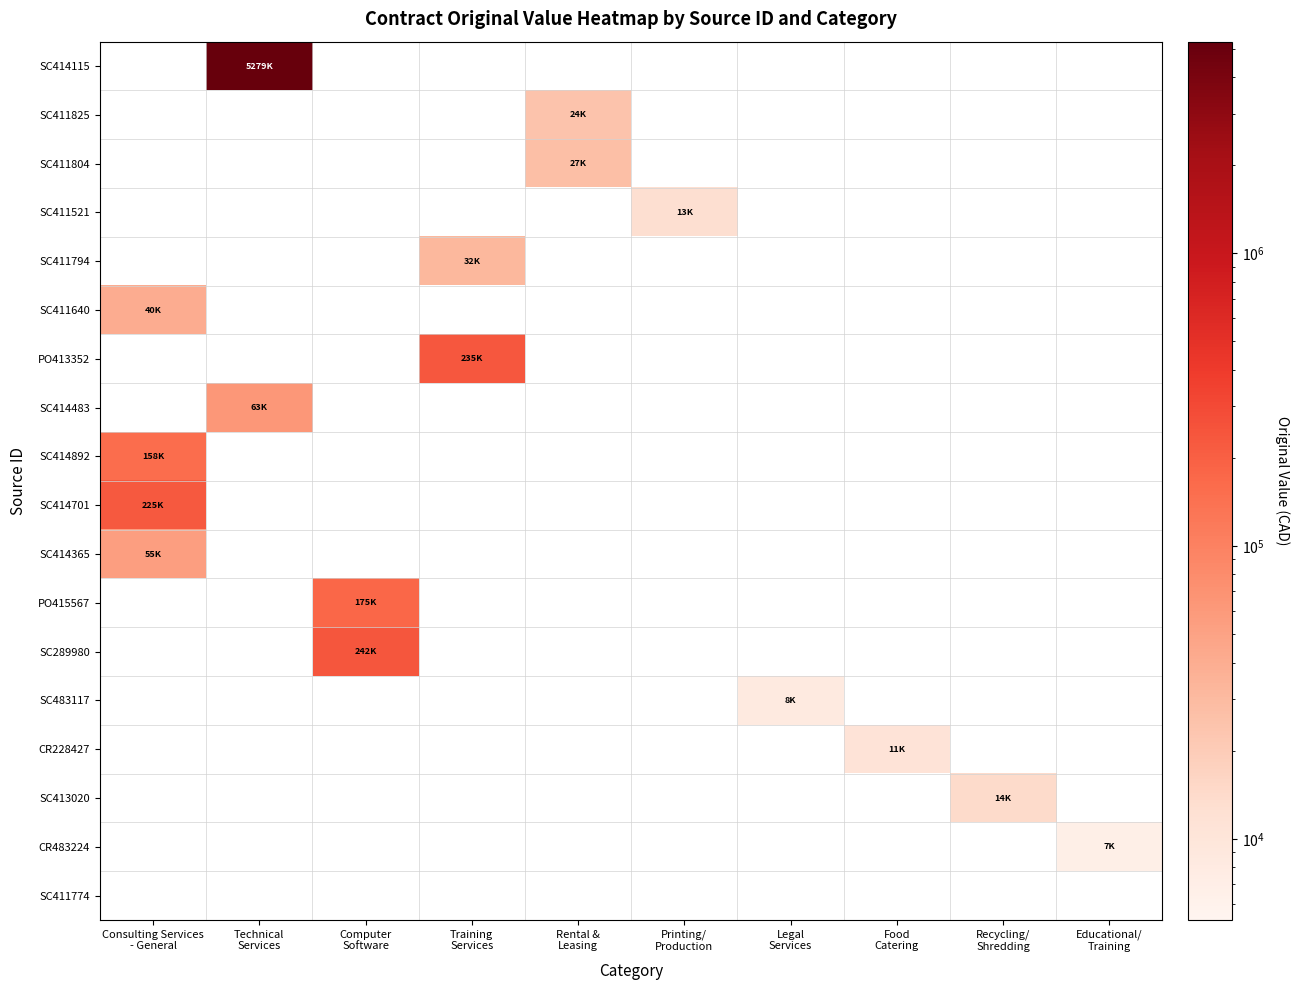

How many distinct data groups are displayed?

18